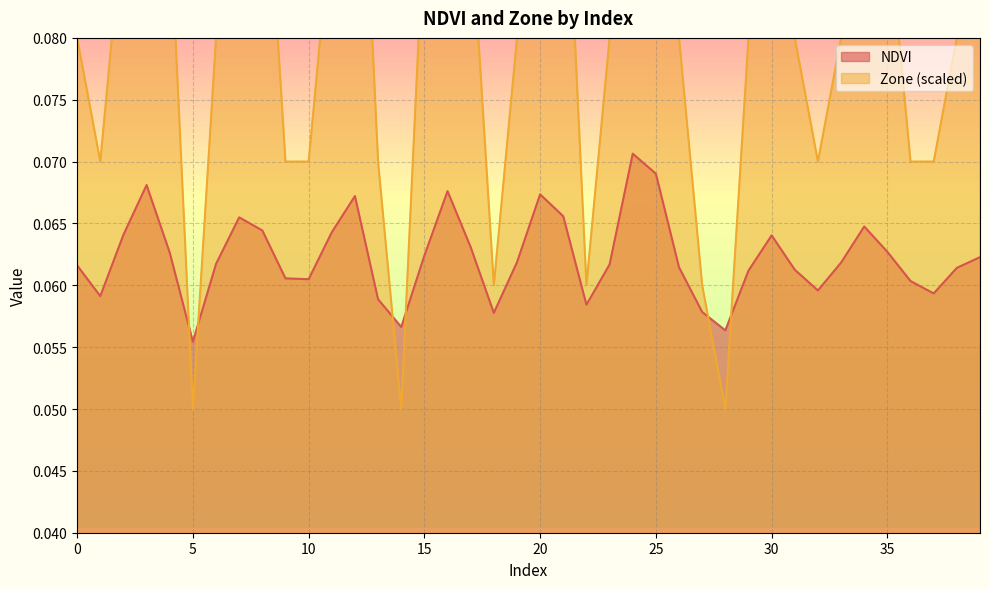

What is the value of the Zone point at the 36th from the left?

0.1